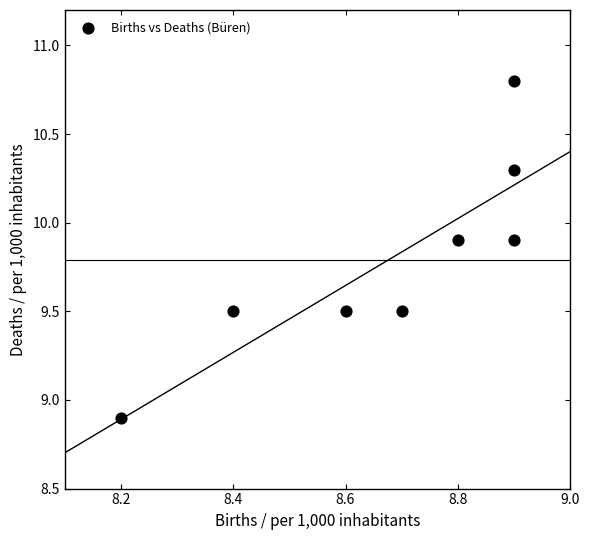

What is the range of X values (max minus min)?

0.7